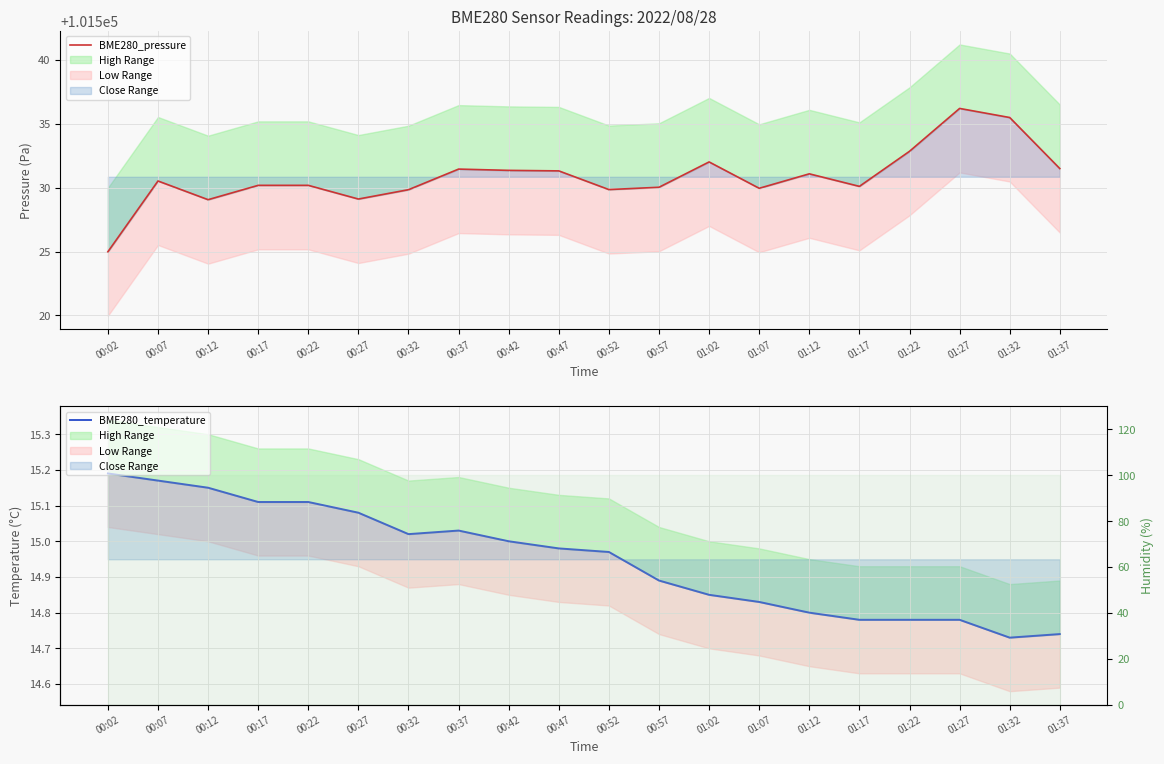

The value of BME280_pressure at 01:07 is 42171.5. True or false?

False